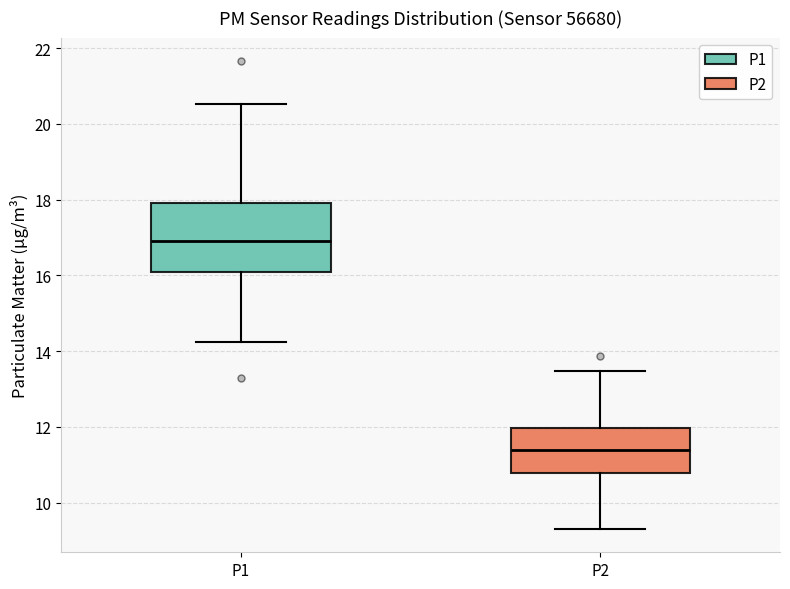

Which box has the highest median line?

P1